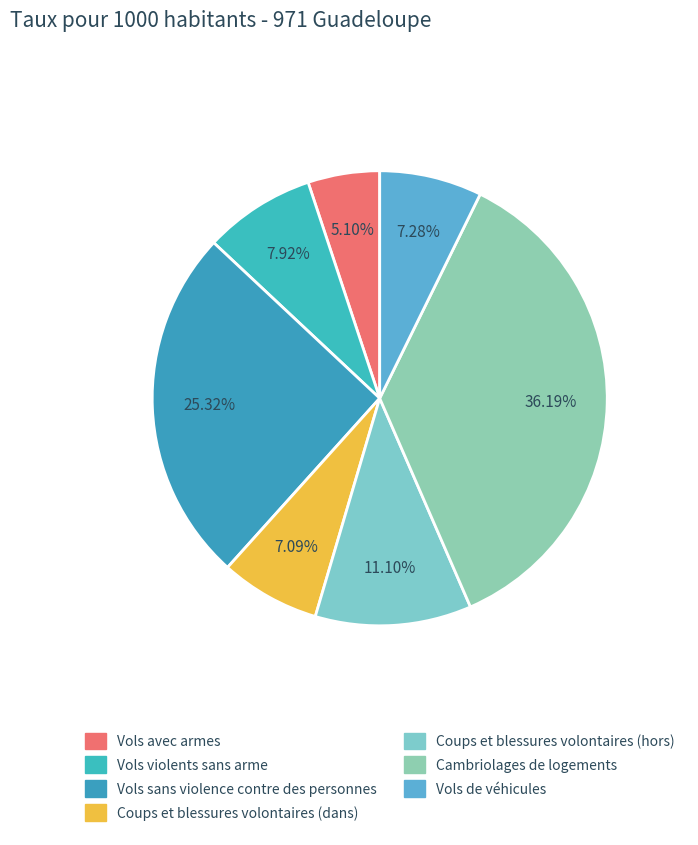

How many slices are in this pie chart?

7